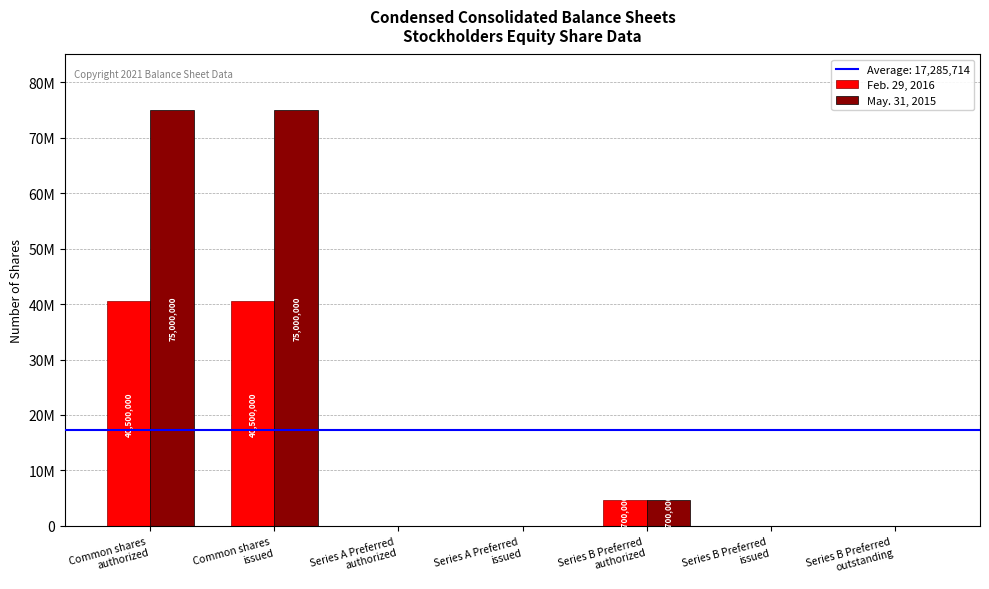

What position from the left is Common shares
issued?

2